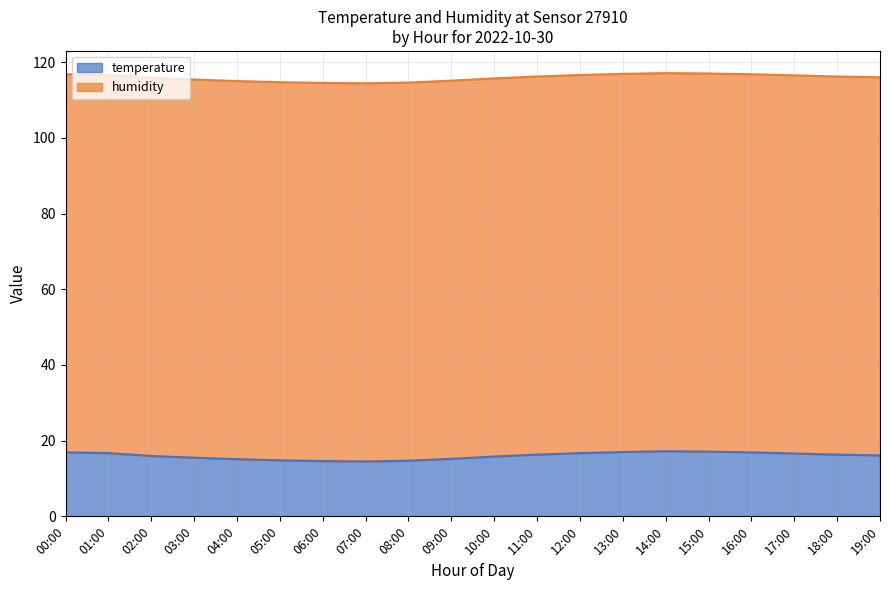

Which category has the lowest value across all series?

07:00